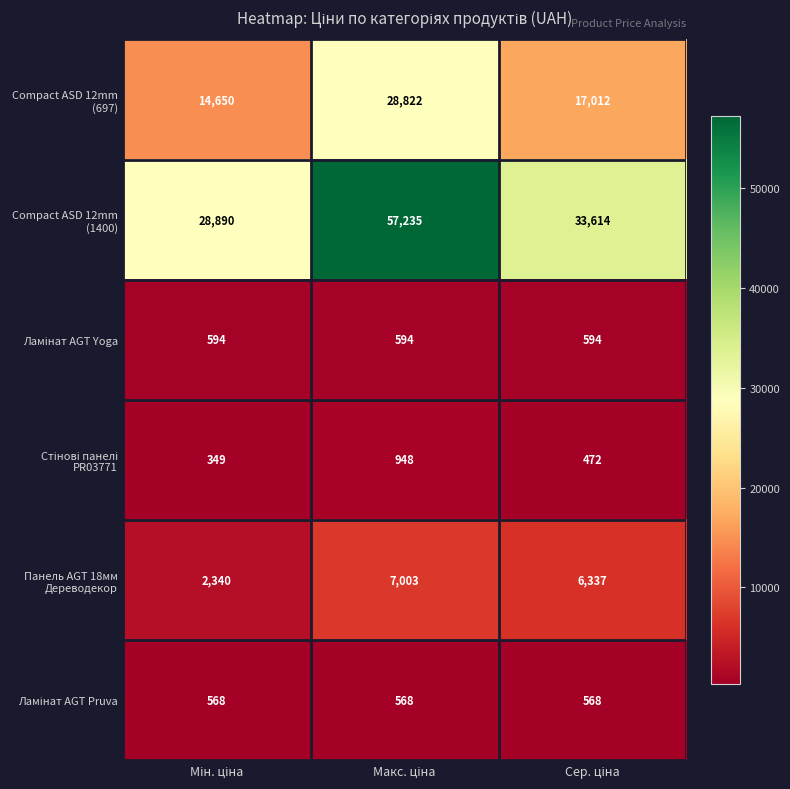

What is the greatest value displayed?

57235